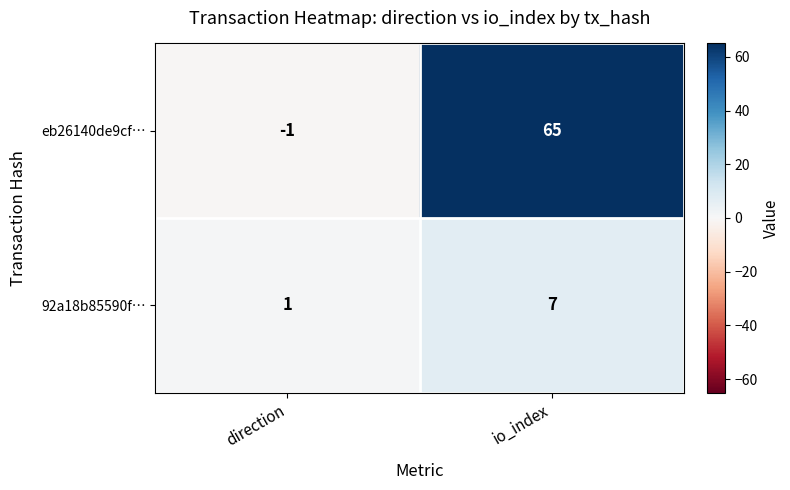

What value does the 92a18b85590f… series have at io_index?

7